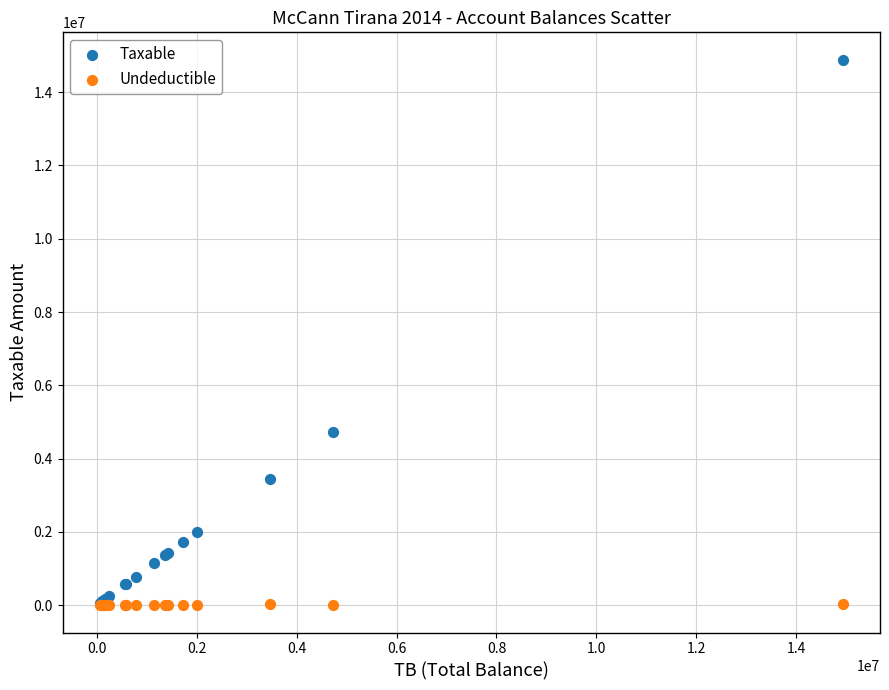

In the Taxable series, what Y value is closest to 7474836?

4731146.9